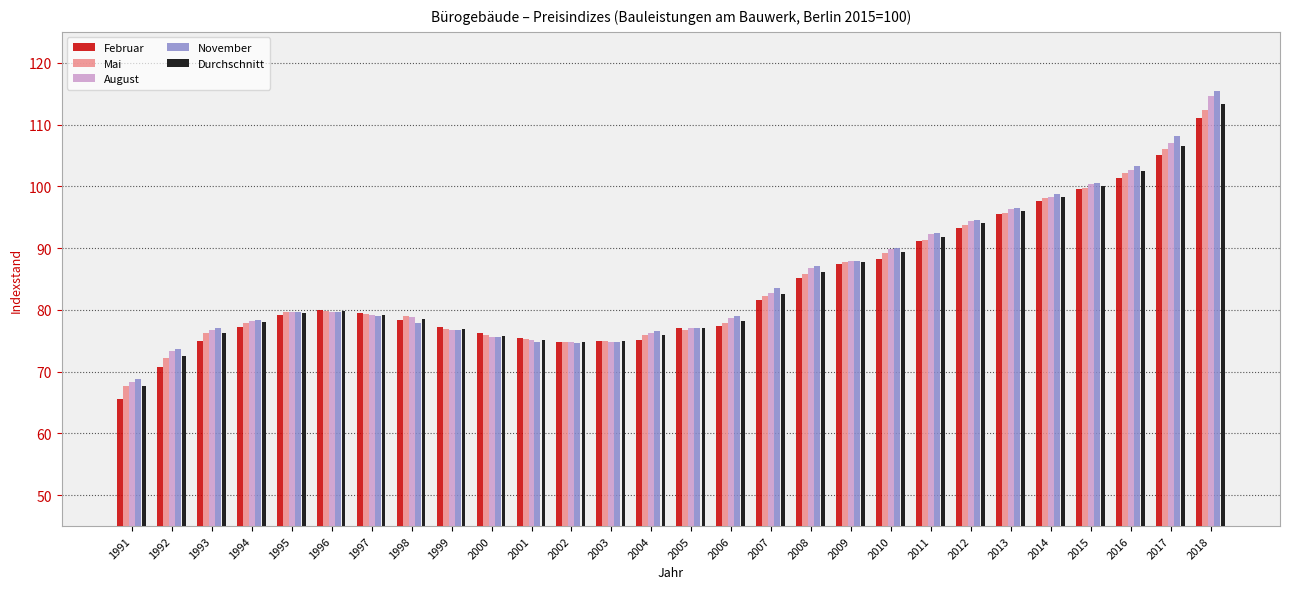

What is the difference between the second highest and second lowest values in the Mai series?

33.7